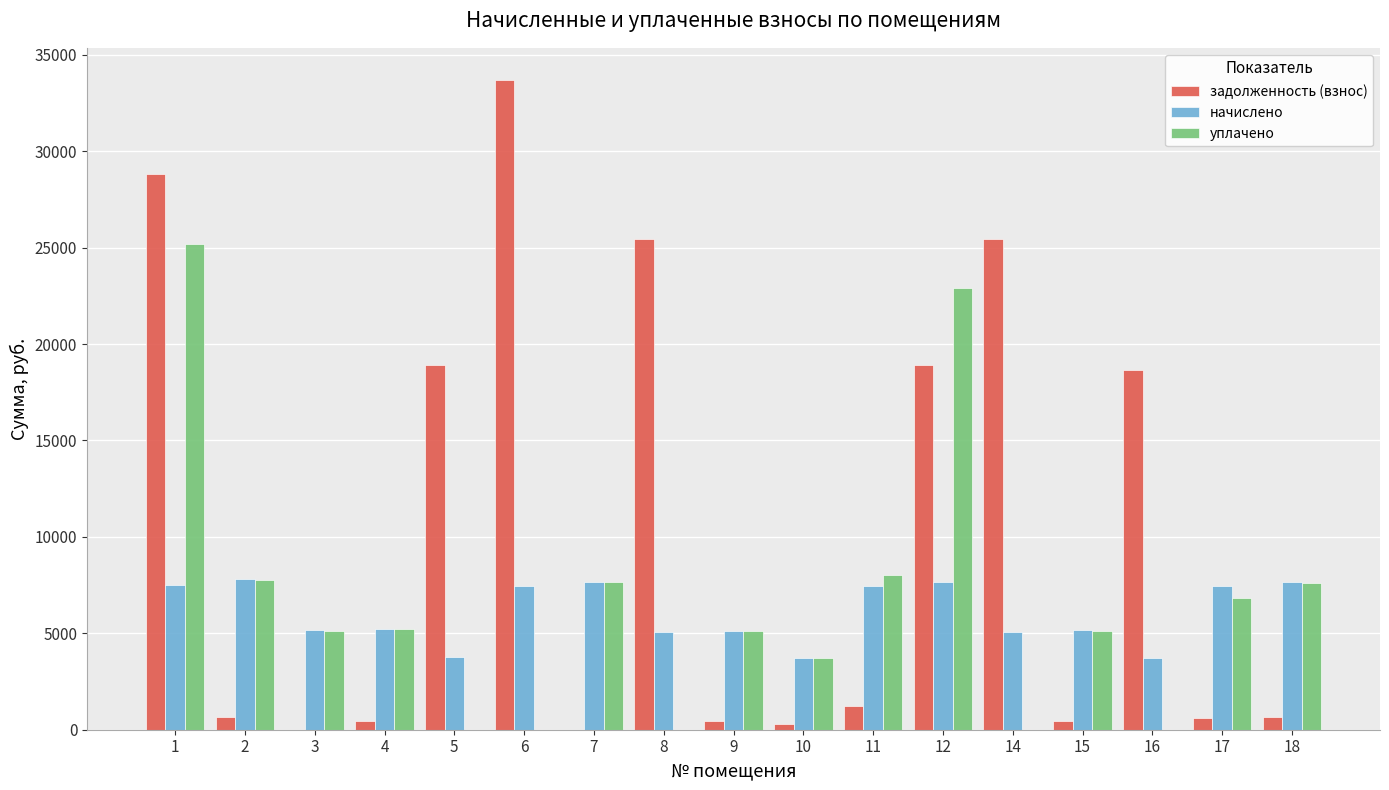

What is the maximum value shown in the chart?

33675.3